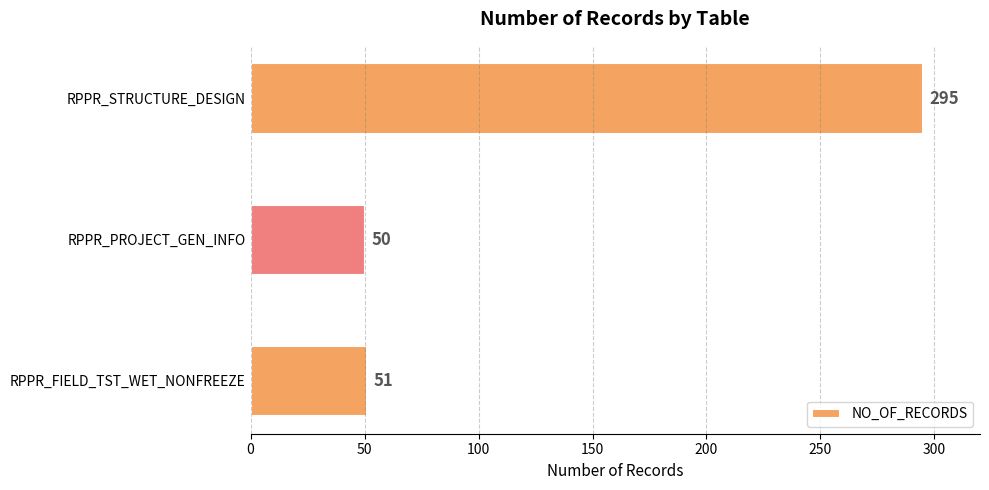

List the labels in order of value, smallest first.

RPPR_PROJECT_GEN_INFO, RPPR_FIELD_TST_WET_NONFREEZE, RPPR_STRUCTURE_DESIGN